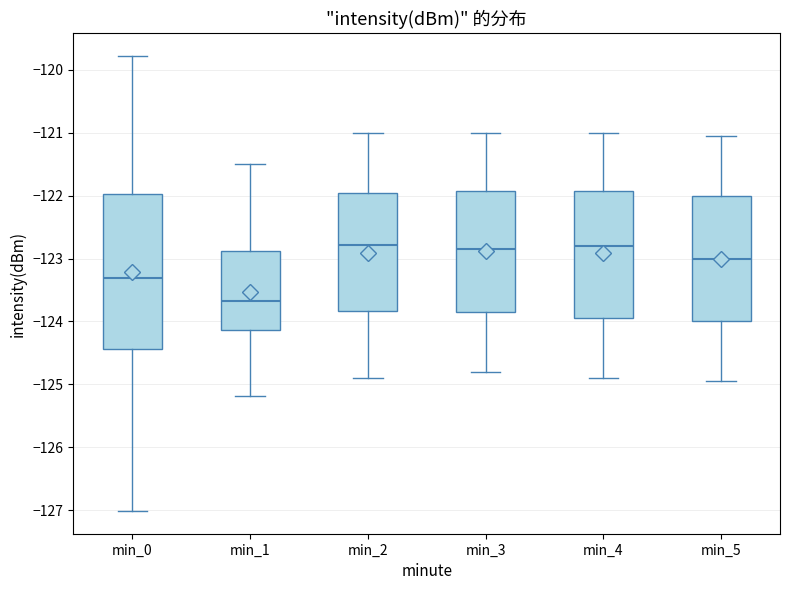

Where is the upper edge of the box for min_1 on the y-axis? The values are not printed on the chart, so give them approximately, as read against the axis.

-122.9